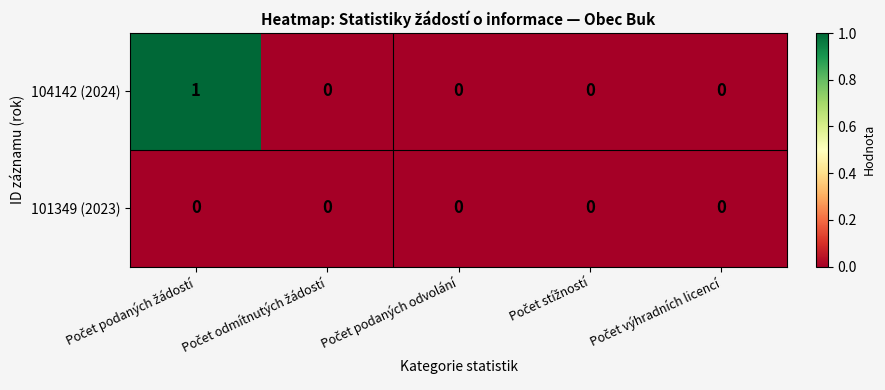

Which series has the largest range (max minus min)?

104142 (2024)